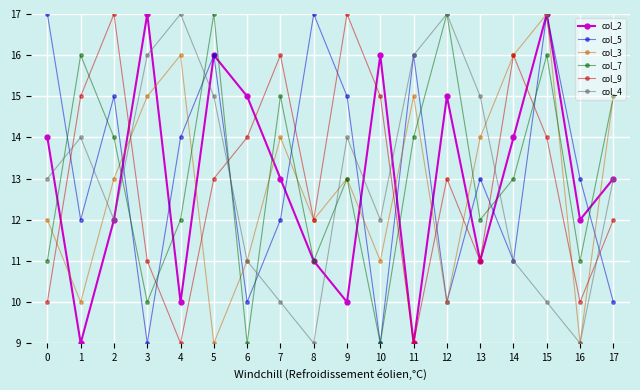

Where is the first local maximum for col_3?

4